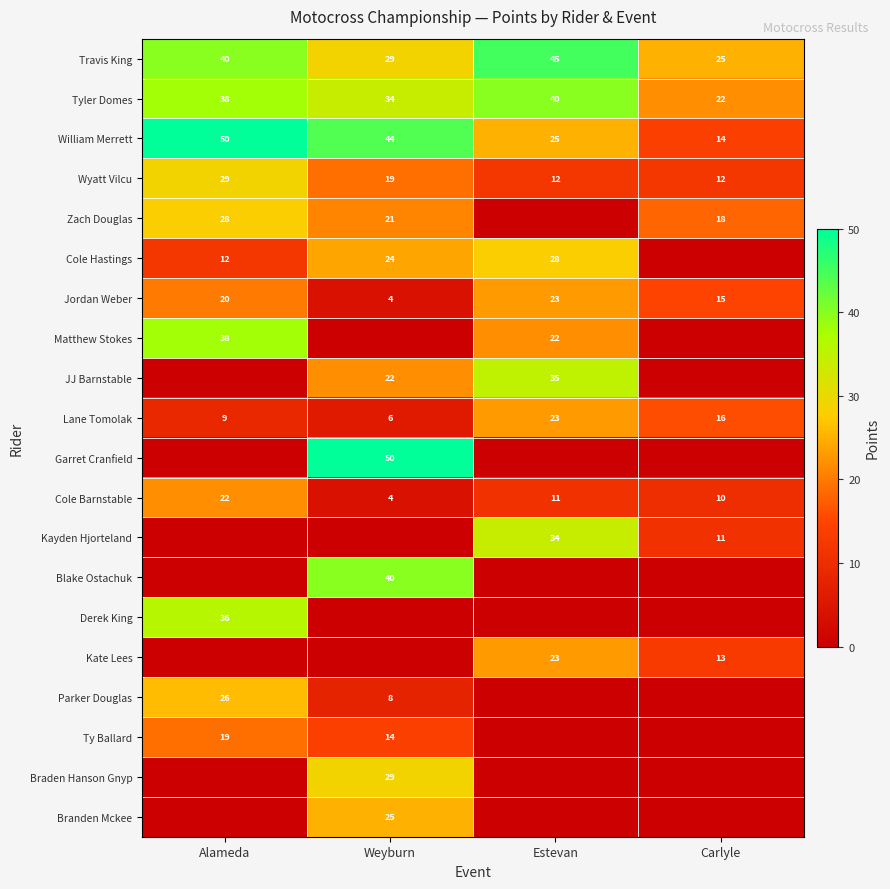

What is the total value across all series at Carlyle?

156